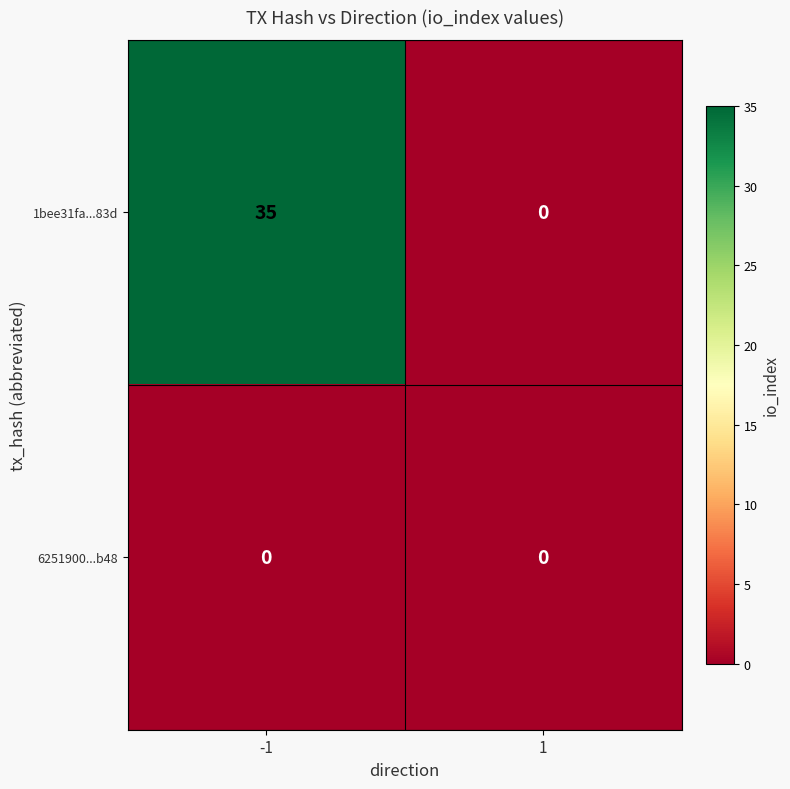

List the series in order of their overall mean, highest first.

1bee31fa...83d, 6251900...b48